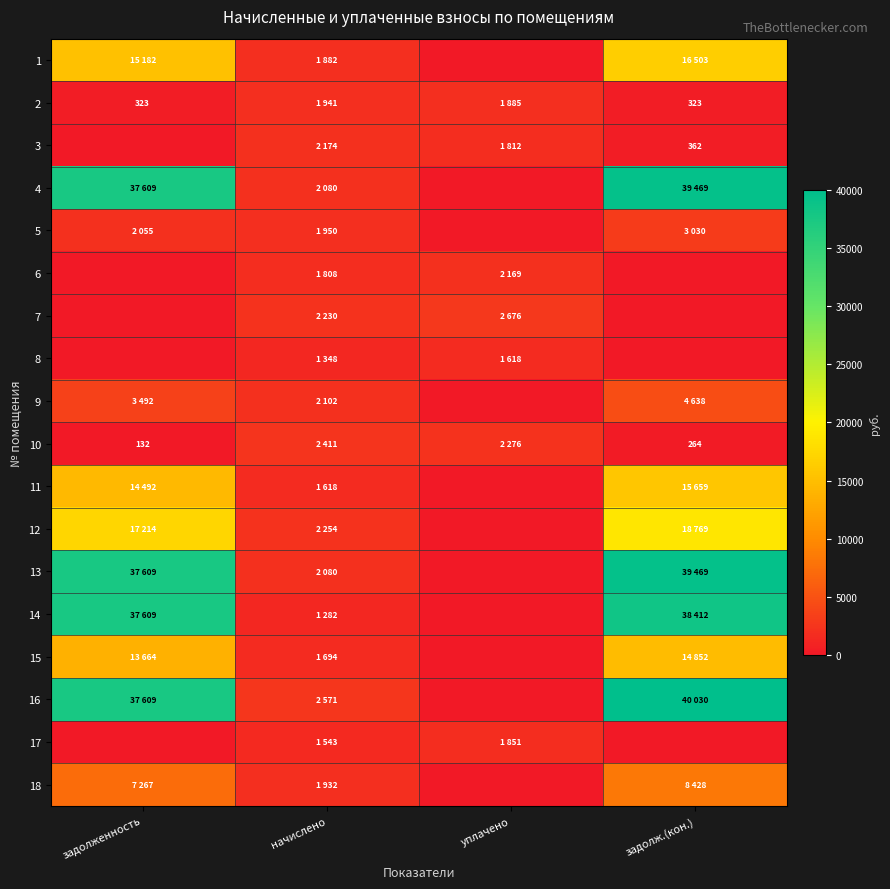

What is the average value of the 7 series?

1226.4